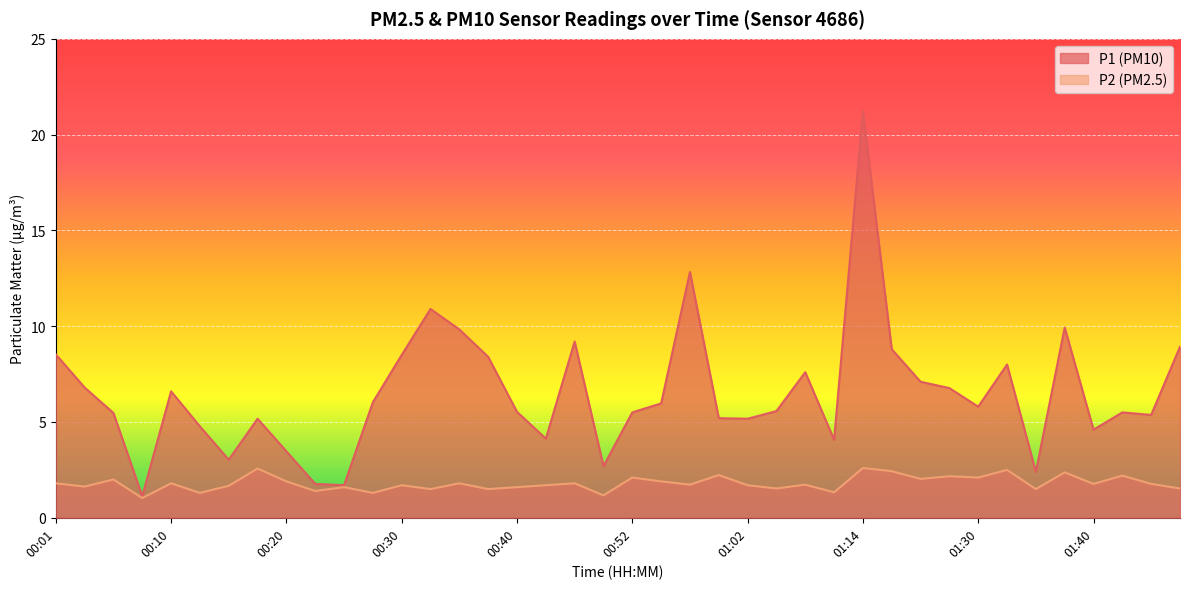

List the labels in order of P2 value, smallest first.

00:08, 00:49, 00:13, 00:27, 01:09, 00:22, 00:32, 00:37, 01:35, 01:04, 01:47, 00:25, 00:40, 00:03, 00:15, 00:30, 00:42, 01:02, 00:57, 01:07, 01:40, 01:45, 00:01, 00:10, 00:35, 00:47, 00:20, 00:54, 00:05, 01:25, 00:52, 01:30, 01:28, 01:43, 00:59, 01:38, 01:18, 01:33, 00:18, 01:14